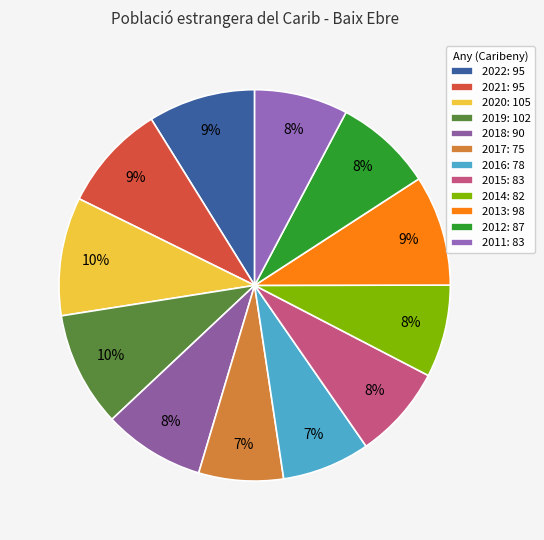

Count the number of slices in the pie.

12